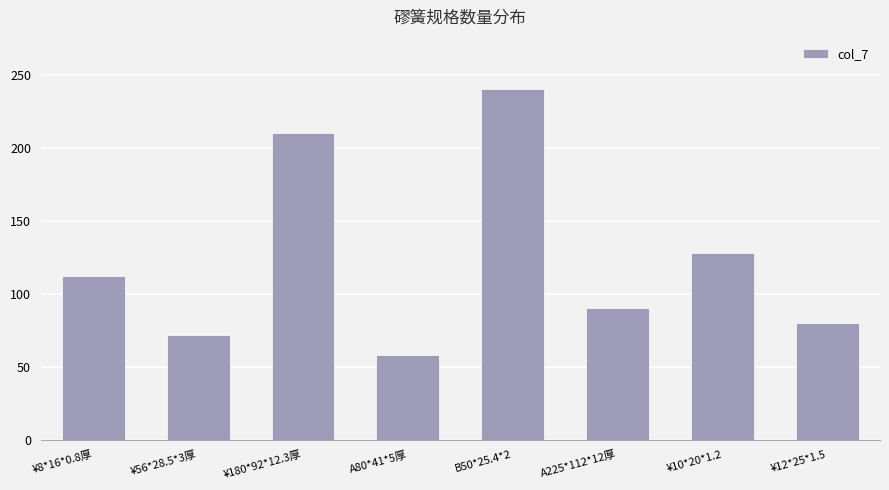

Read the value at ¥10*20*1.2.

128